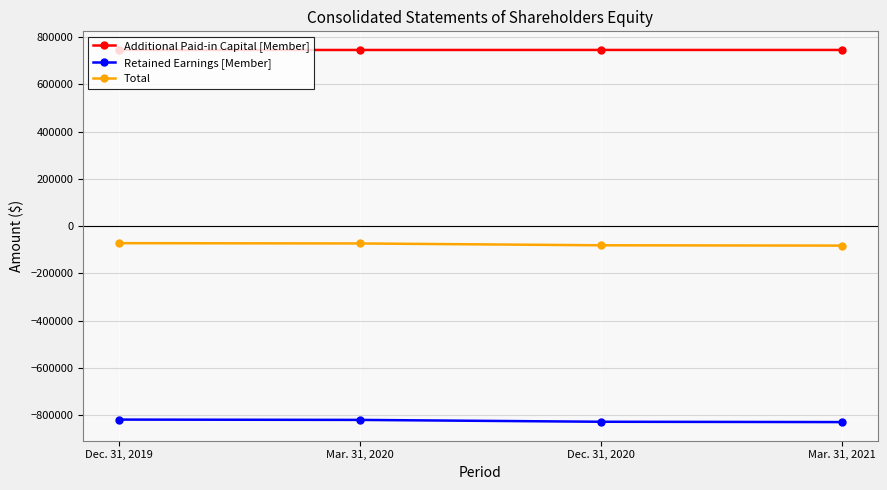

Is the value of Total at Mar. 31, 2020 greater than the value of Additional Paid-in Capital [Member] at Mar. 31, 2021?

No